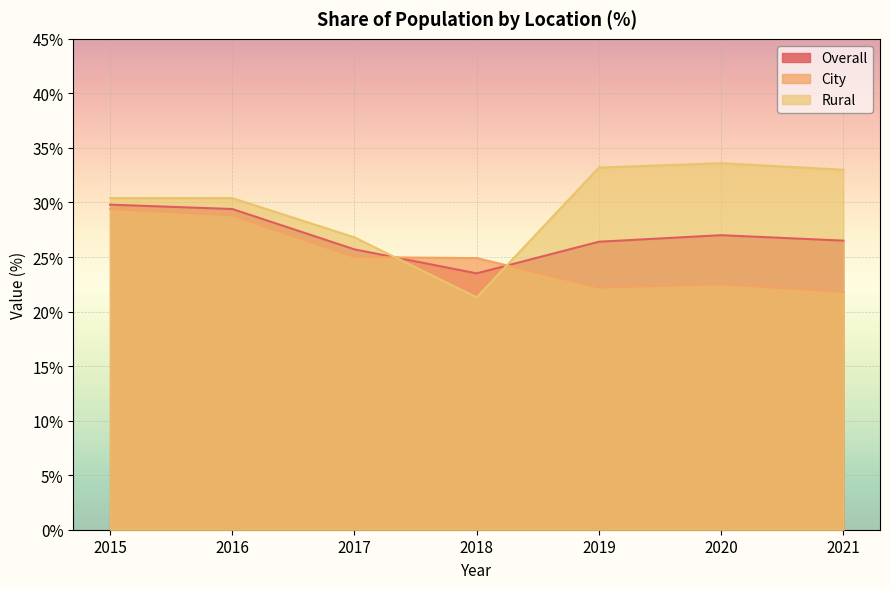

Rank the series at 2015 from lowest to highest value.

City, Overall, Rural